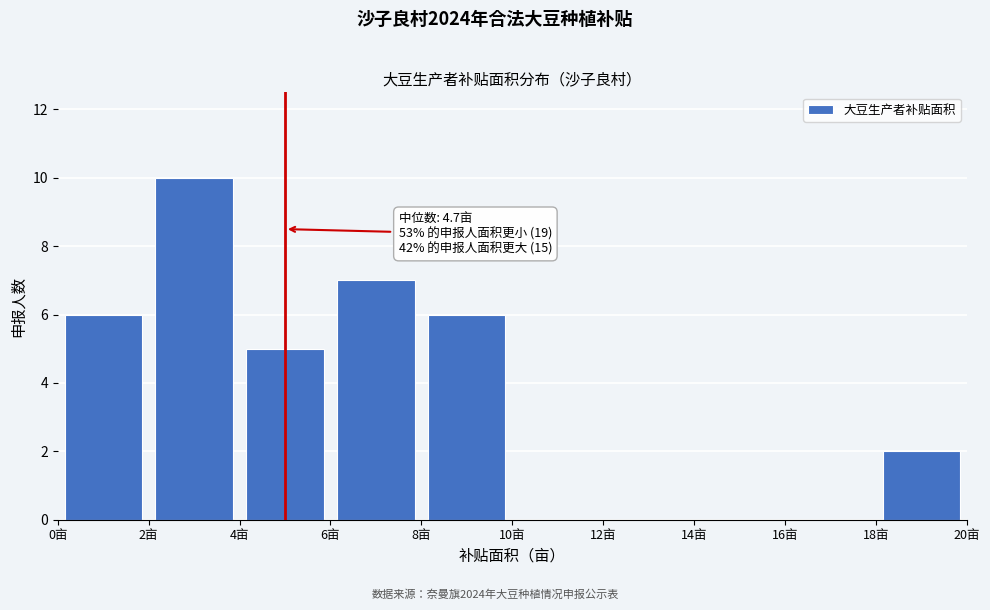

Over which range of the x-axis is the bar tallest?

2 to 4